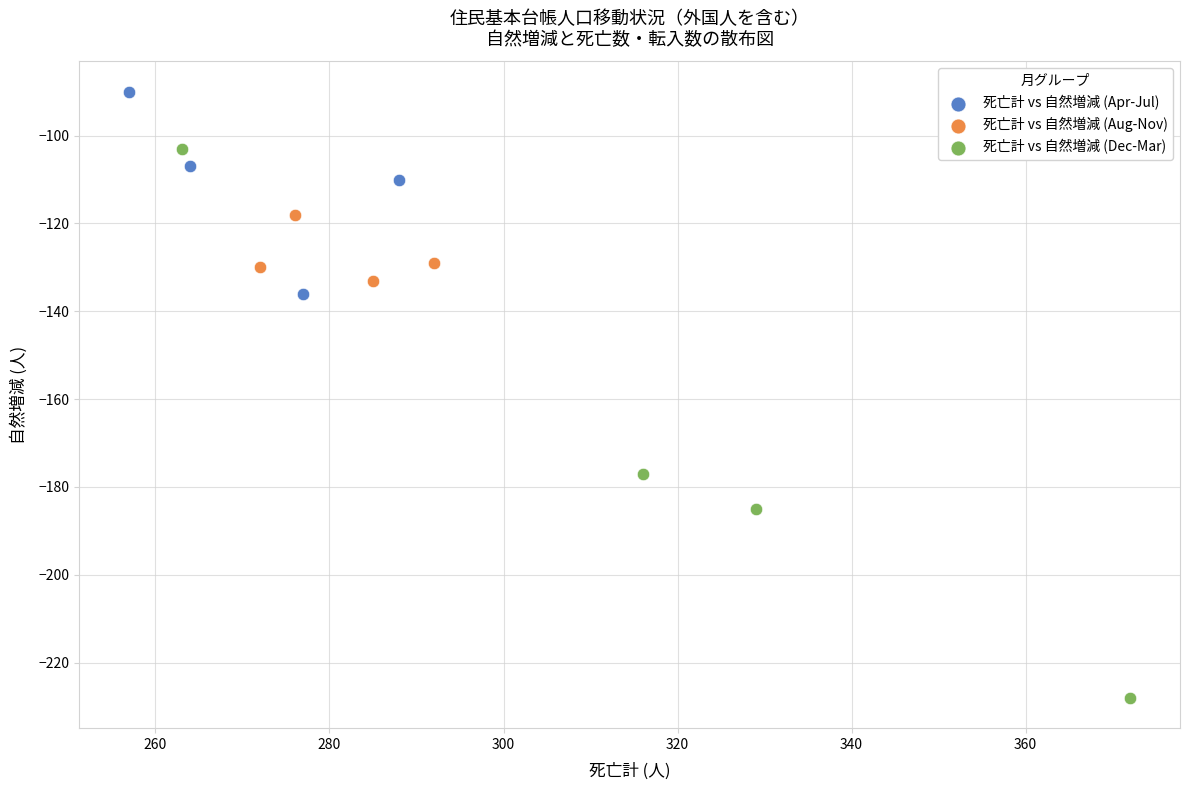

Which series contains the lowest Y value?

死亡計 vs 自然増減 (Dec-Mar)